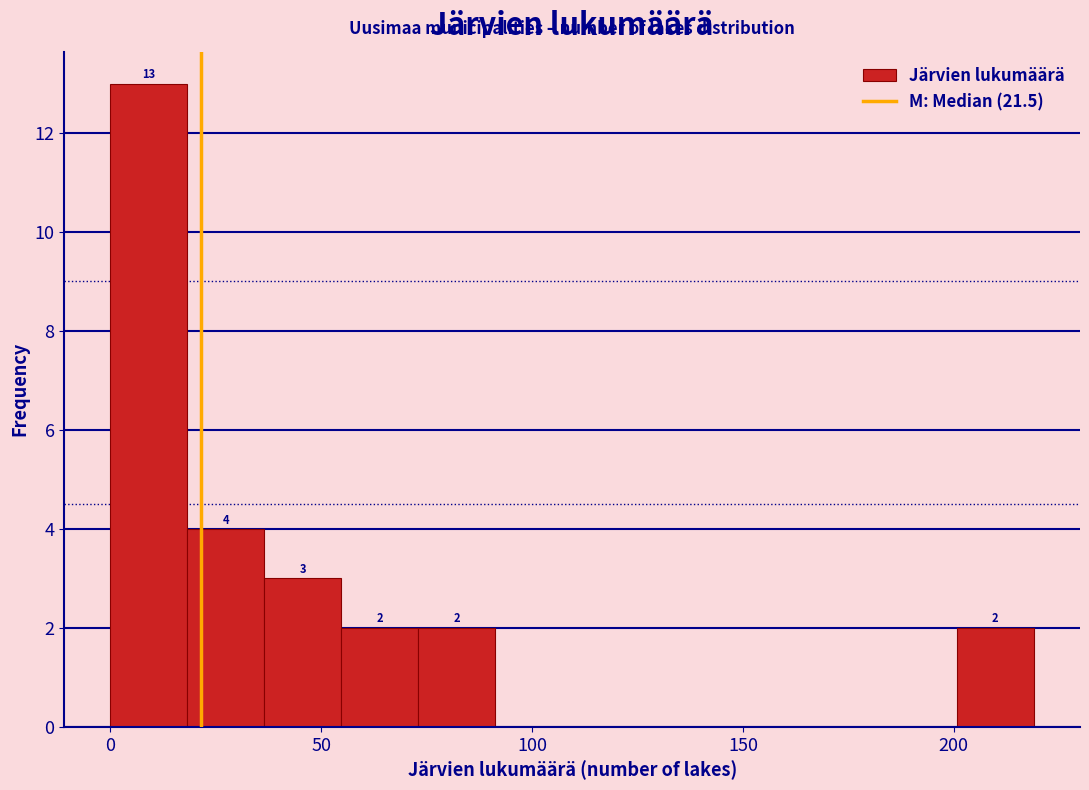

Read against the x-axis, roughly where is the centre of the tallest bar?

10